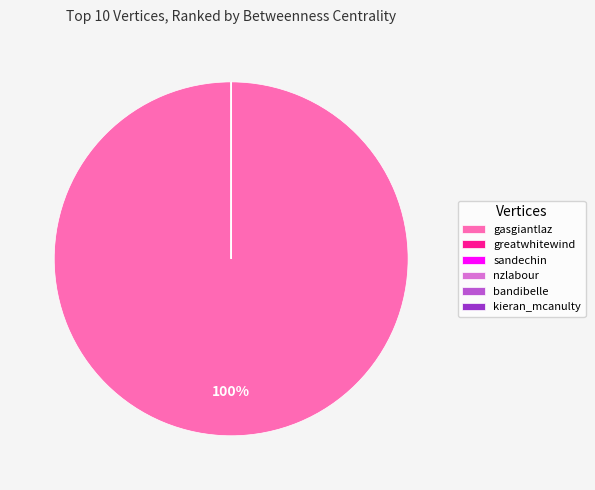

To the nearest percent, what portion does gasgiantlaz represent?

100%